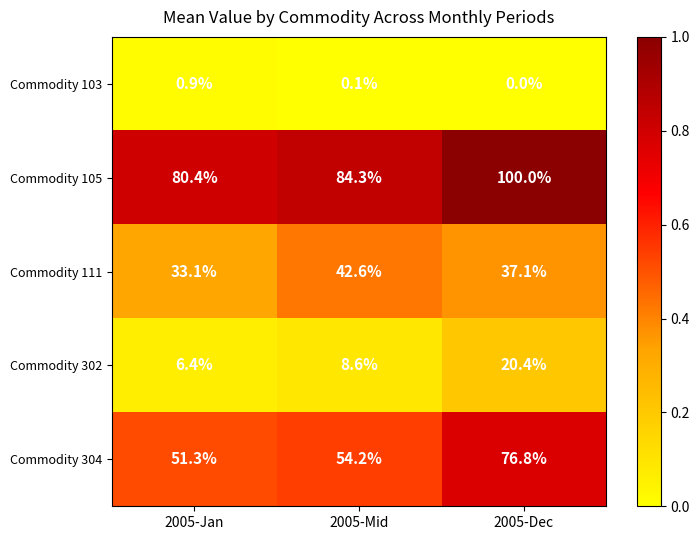

Rank the series at 2005-Mid from highest to lowest value.

Commodity 105, Commodity 304, Commodity 111, Commodity 302, Commodity 103